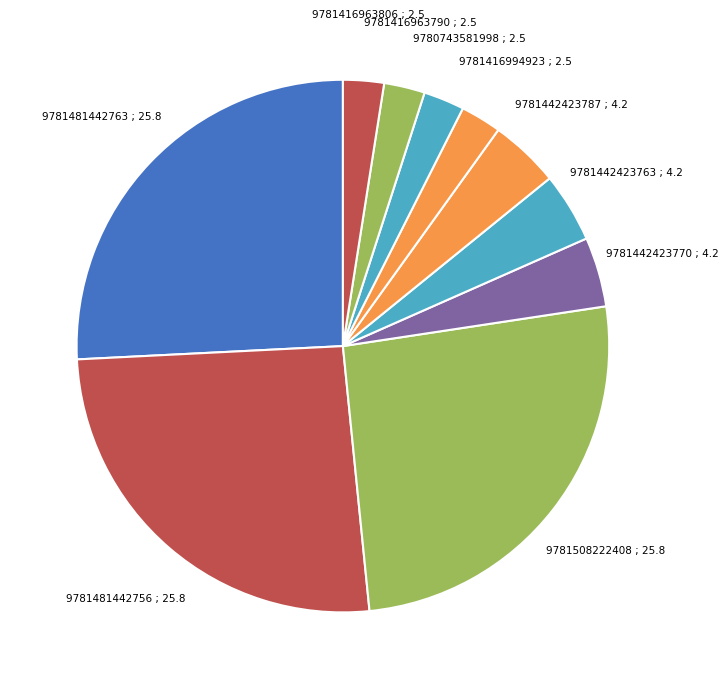

Combined, do 9781416994923 and 9781442423763 account for over 50%?

No